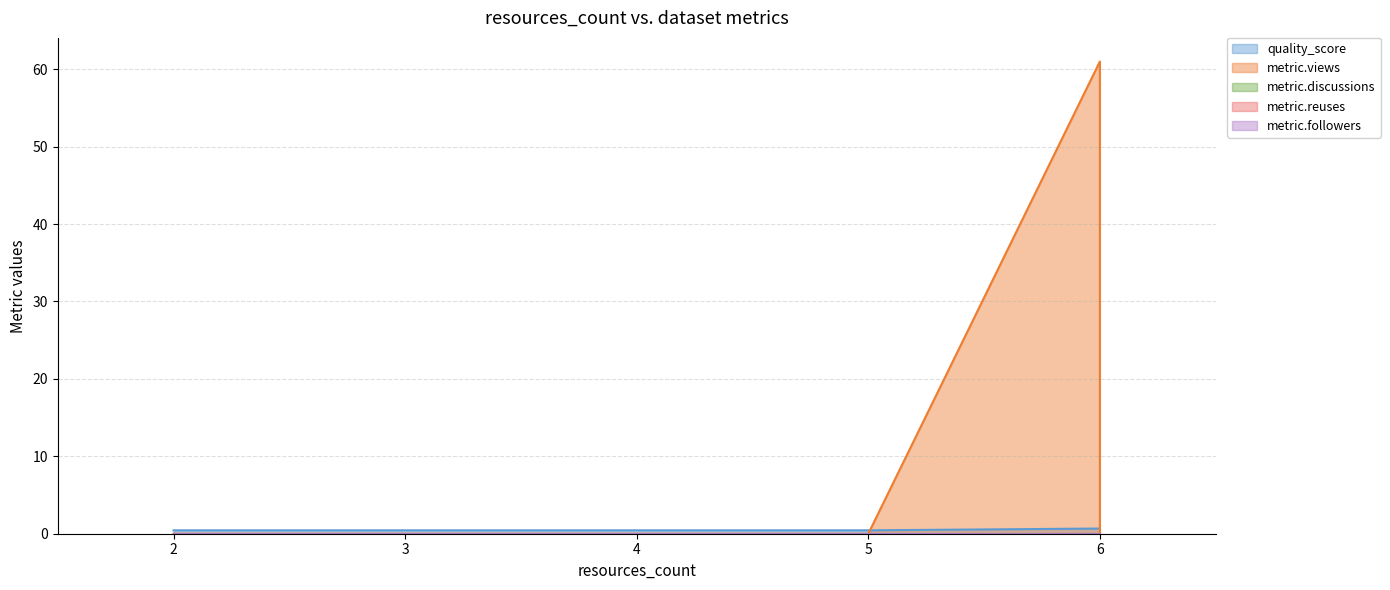

True or false: metric.reuses has more than 2 points higher than both neighbors.

False